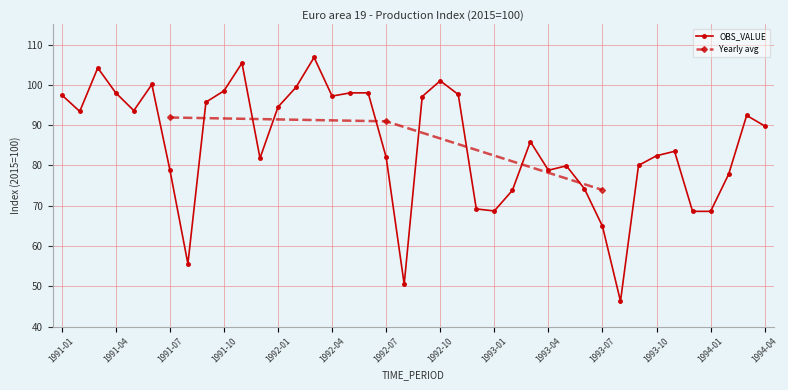

What is the greatest value displayed?

106.8